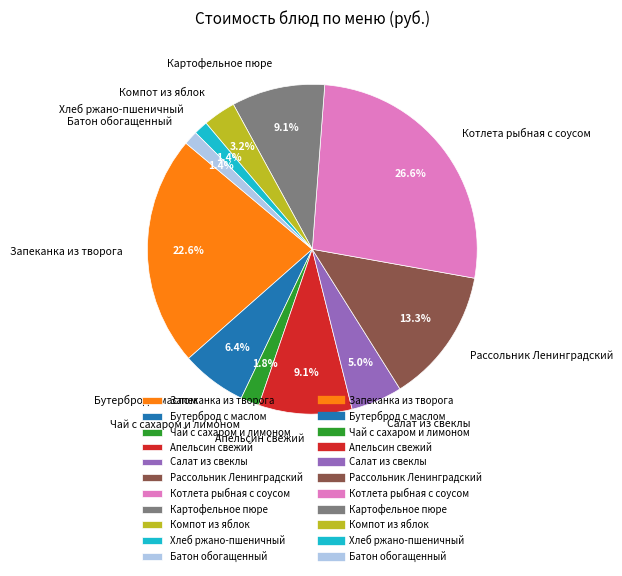

What is the largest slice in the pie chart?

Котлета рыбная с соусом